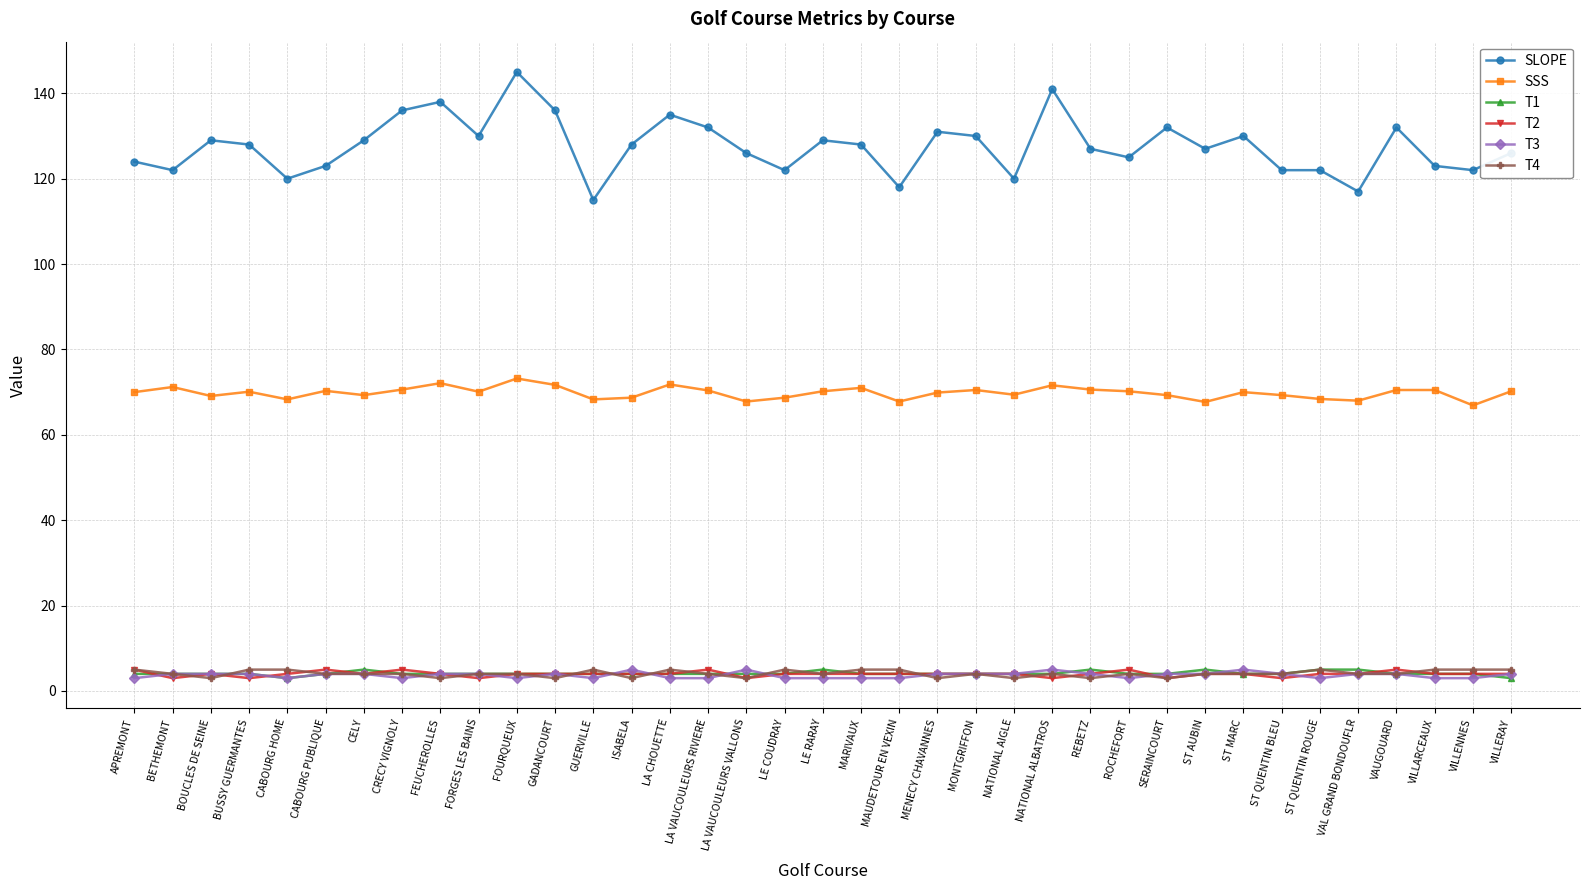

How many lines are shown in the chart?

6